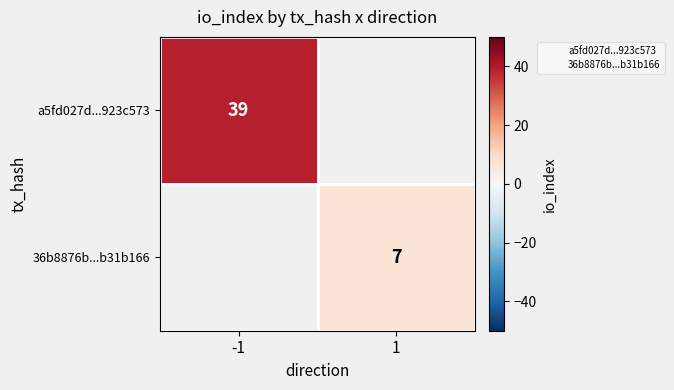

How many series are shown in this chart?

2